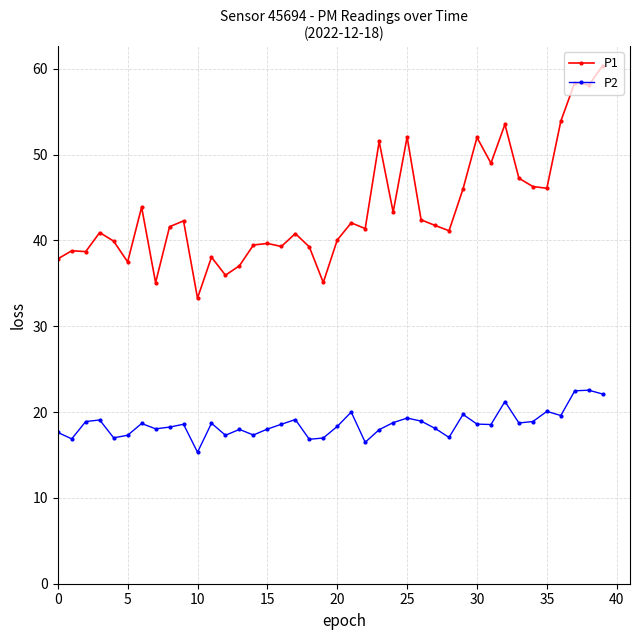

True or false: P1 and P2 intersect in this chart.

False